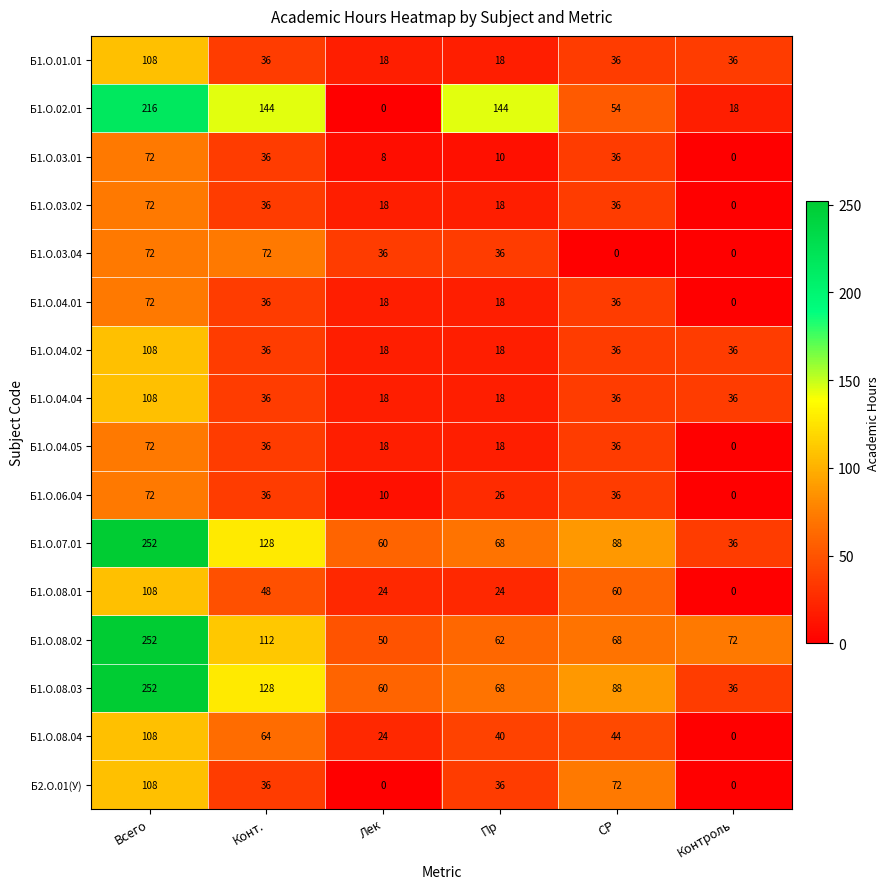

Count the number of categories in the chart.

6